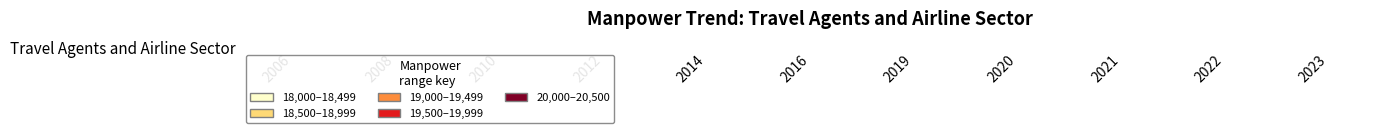

What is the maximum value shown in the chart?

20345